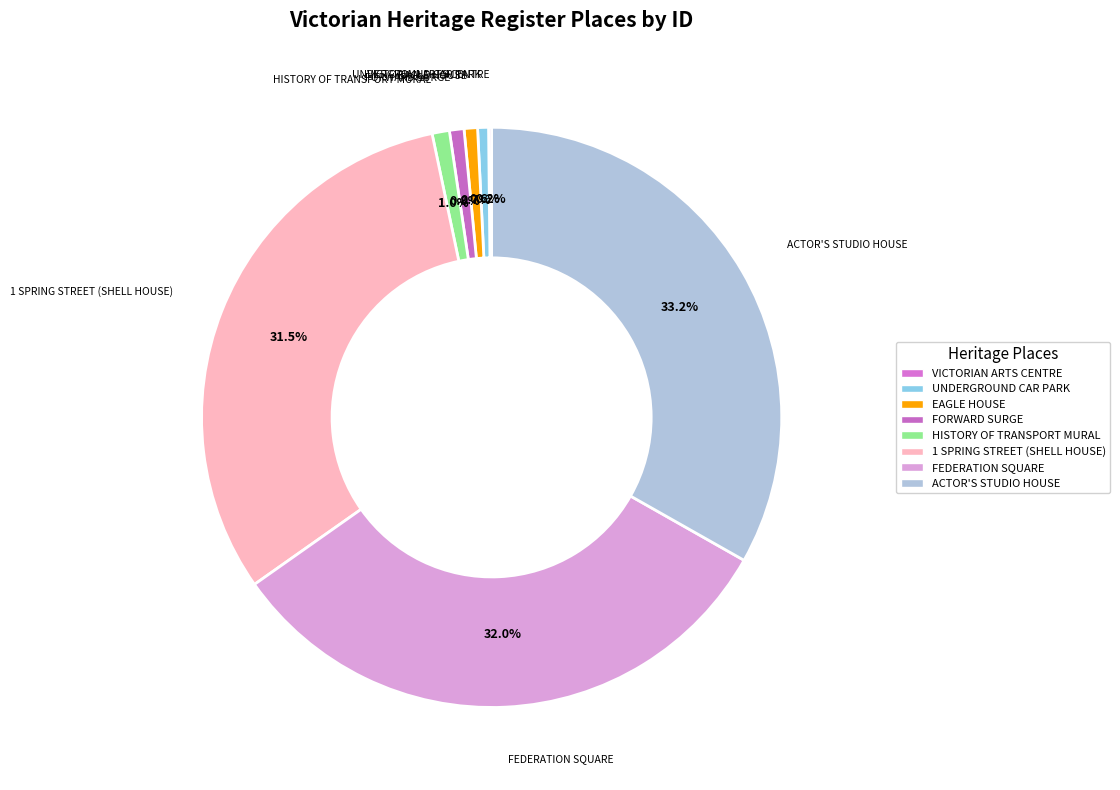

True or false: HISTORY OF TRANSPORT MURAL accounts for 12% of the total.

False